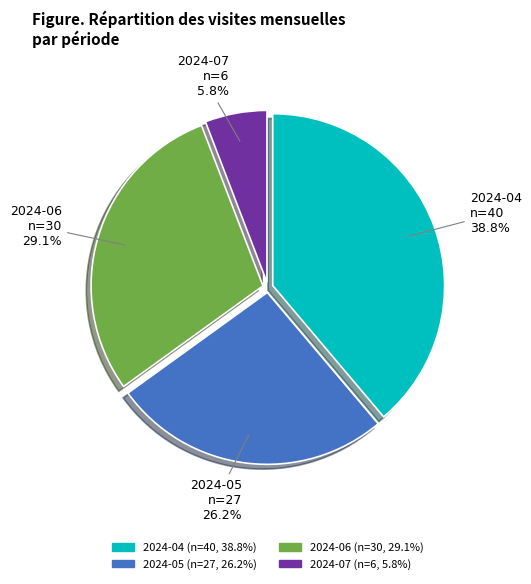

What is the smallest slice in the pie chart?

2024-07